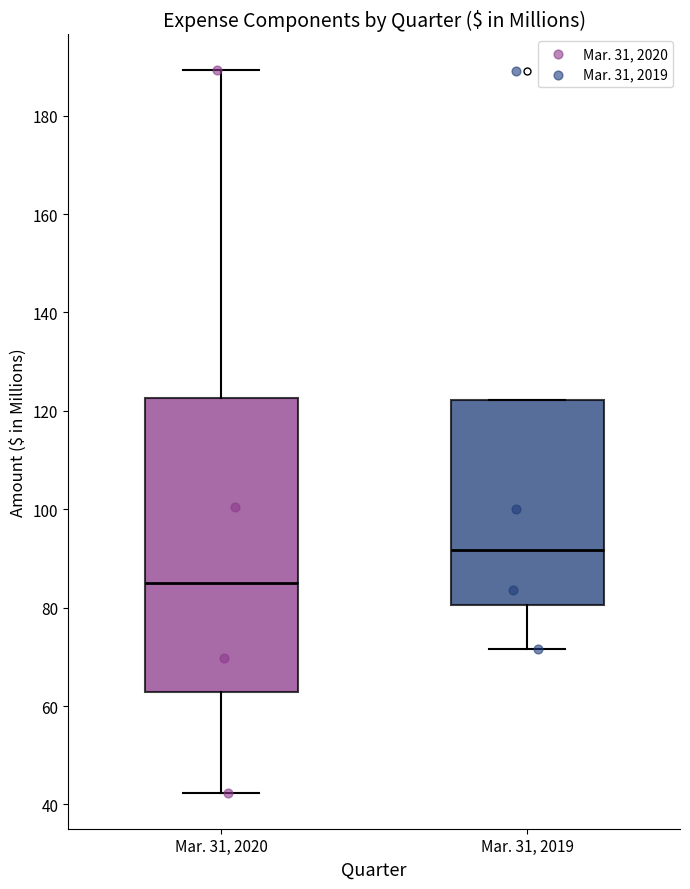

Which box has the highest median line?

Mar. 31, 2019